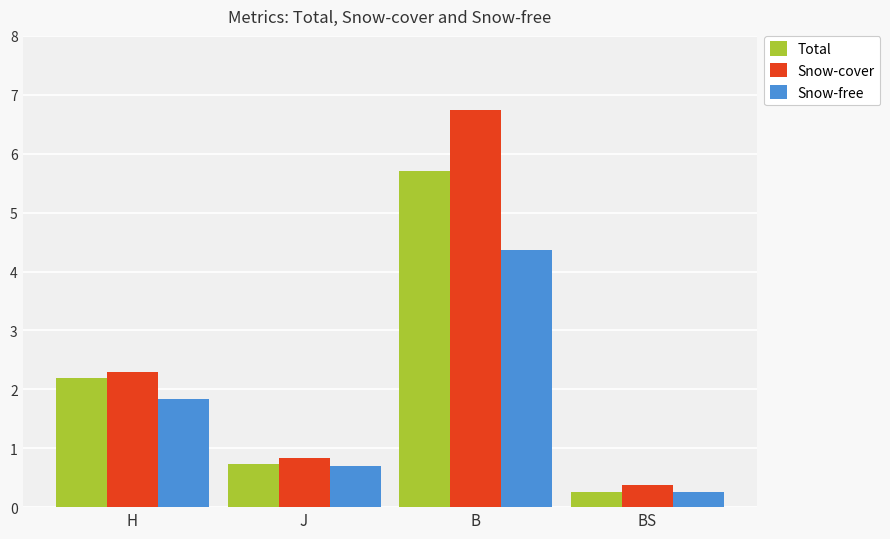

What is the difference between the second highest and minimum values in the Snow-free series?

1.6